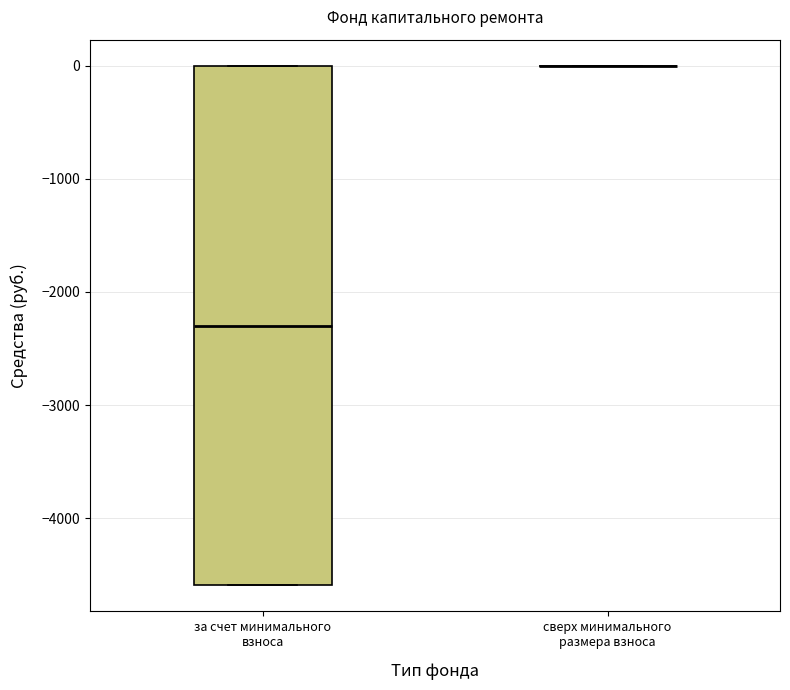

Where does the median line of the box for за счет минимального взноса sit on the y-axis? The values are not printed on the chart, so give them approximately, as read against the axis.

-2300